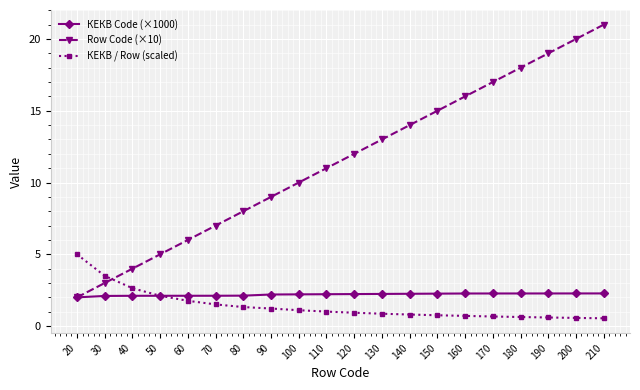

Is it true that Row Code (×10) equals 19.0 at 190?

True